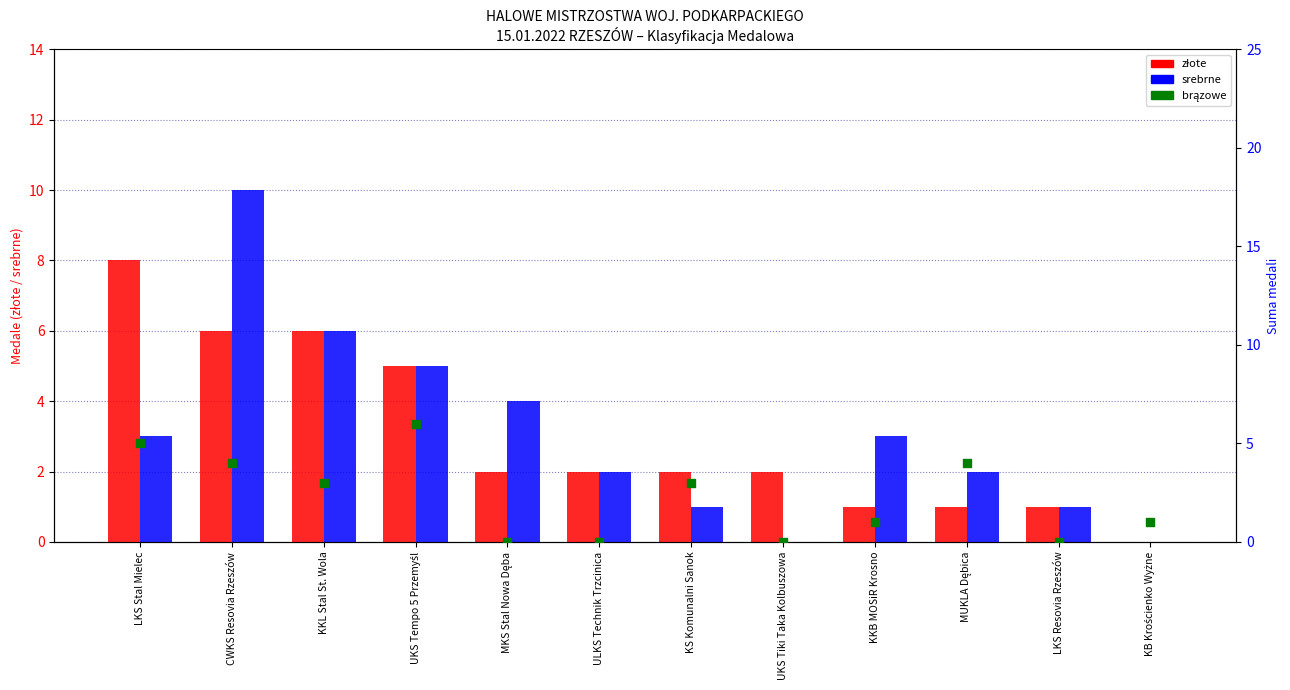

Which series reaches the minimum Y coordinate?

złote